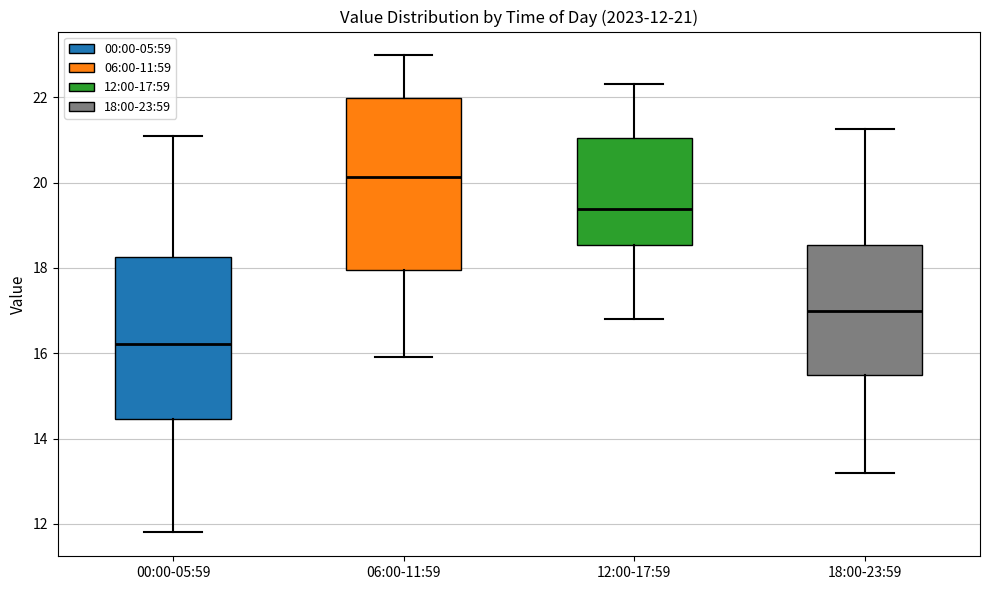

Which box's median line is the lowest?

00:00-05:59